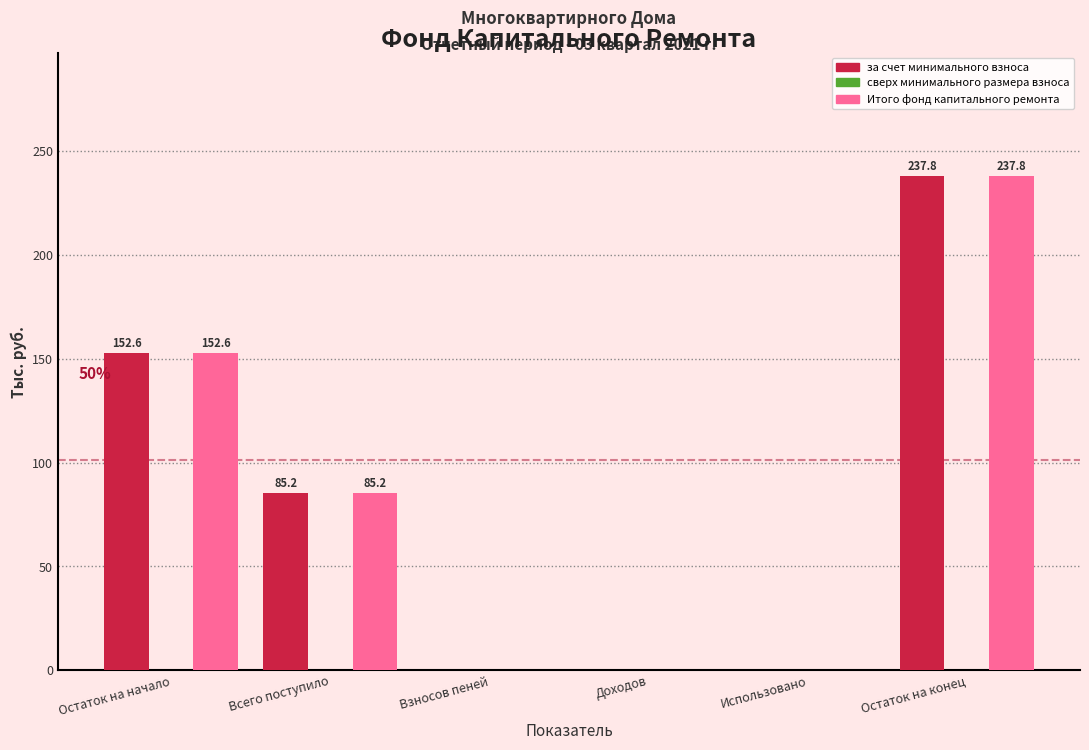

Reading left to right, extract all data points from this chart.

за счет минимального взноса: Остаток на начало=152.6	Всего поступило=85.2	Взносов пеней=0.0	Доходов=0.0	Использовано=0.0	Остаток на конец=237.8
Итого фонд капитального ремонта: Остаток на начало=152.6	Всего поступило=85.2	Взносов пеней=0.0	Доходов=0.0	Использовано=0.0	Остаток на конец=237.8